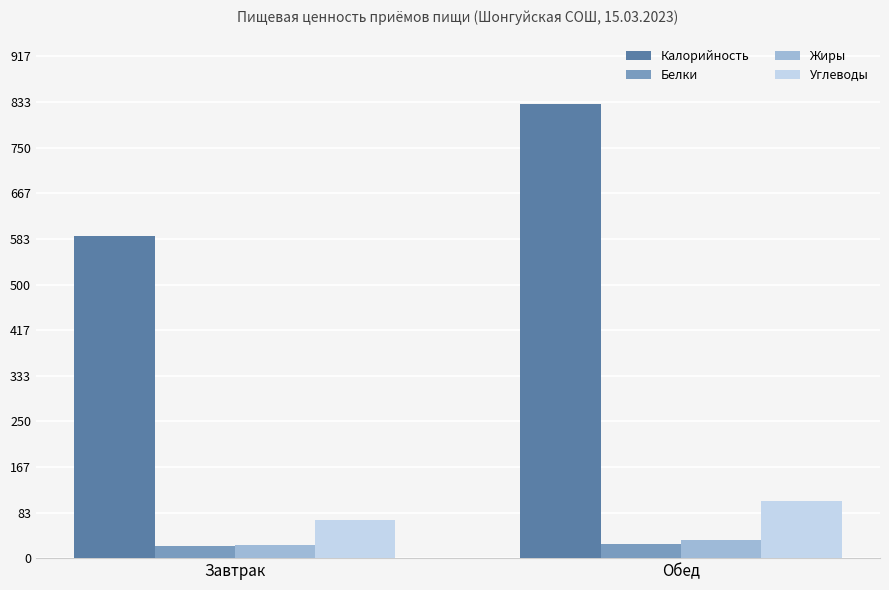

What is the difference between the maximum and minimum values in the Жиры series?

8.4